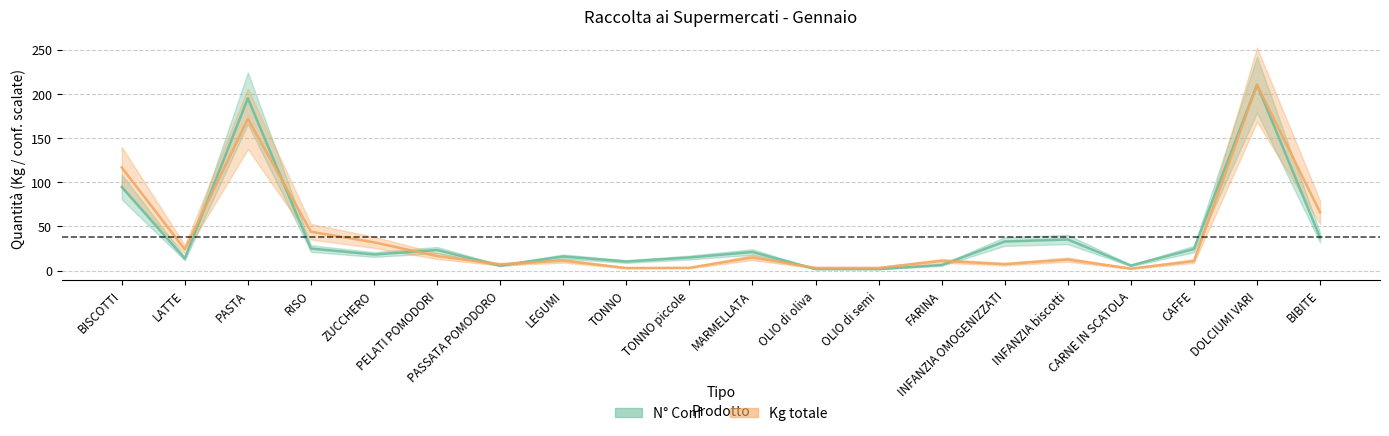

Rank the series by their maximum value, from lowest to highest.

N° Conf (stima), Kg totale (stima)